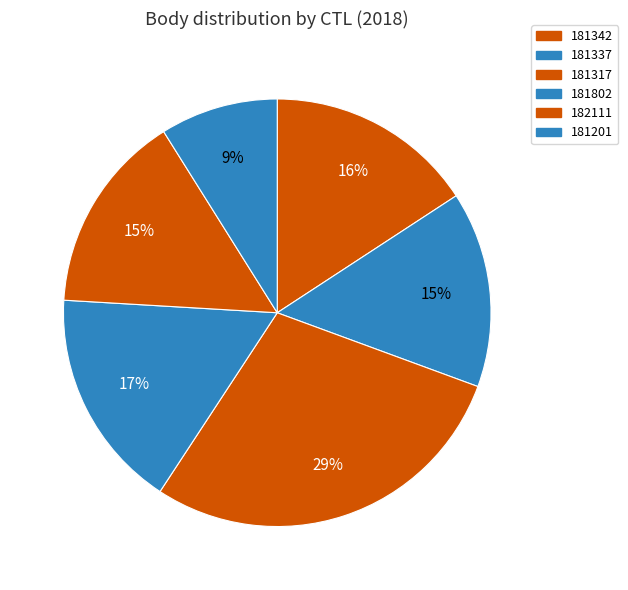

What percentage is NOT represented by 182111?

84.9%